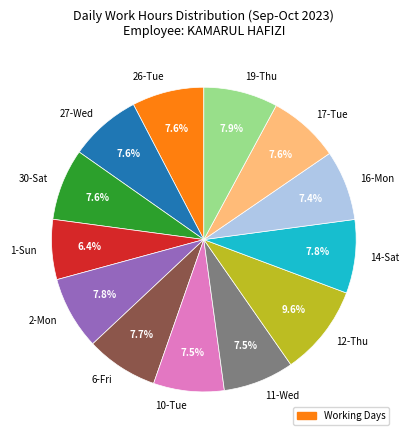

The 30-Sat slice represents 18% of the pie. True or false?

False